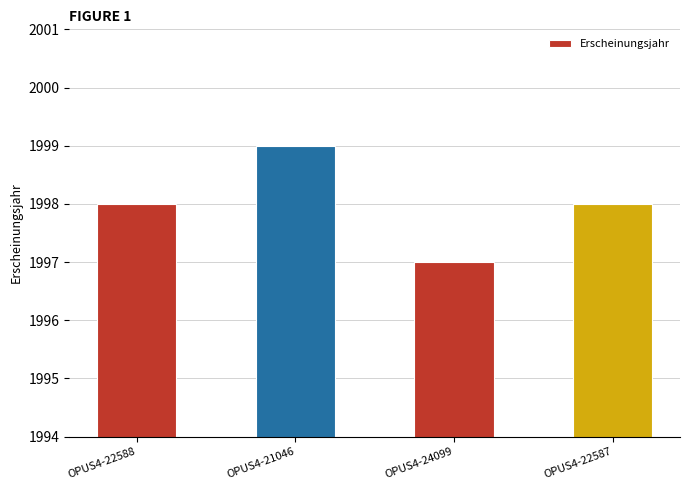

Which has a higher value, OPUS4-24099 or OPUS4-21046?

OPUS4-21046